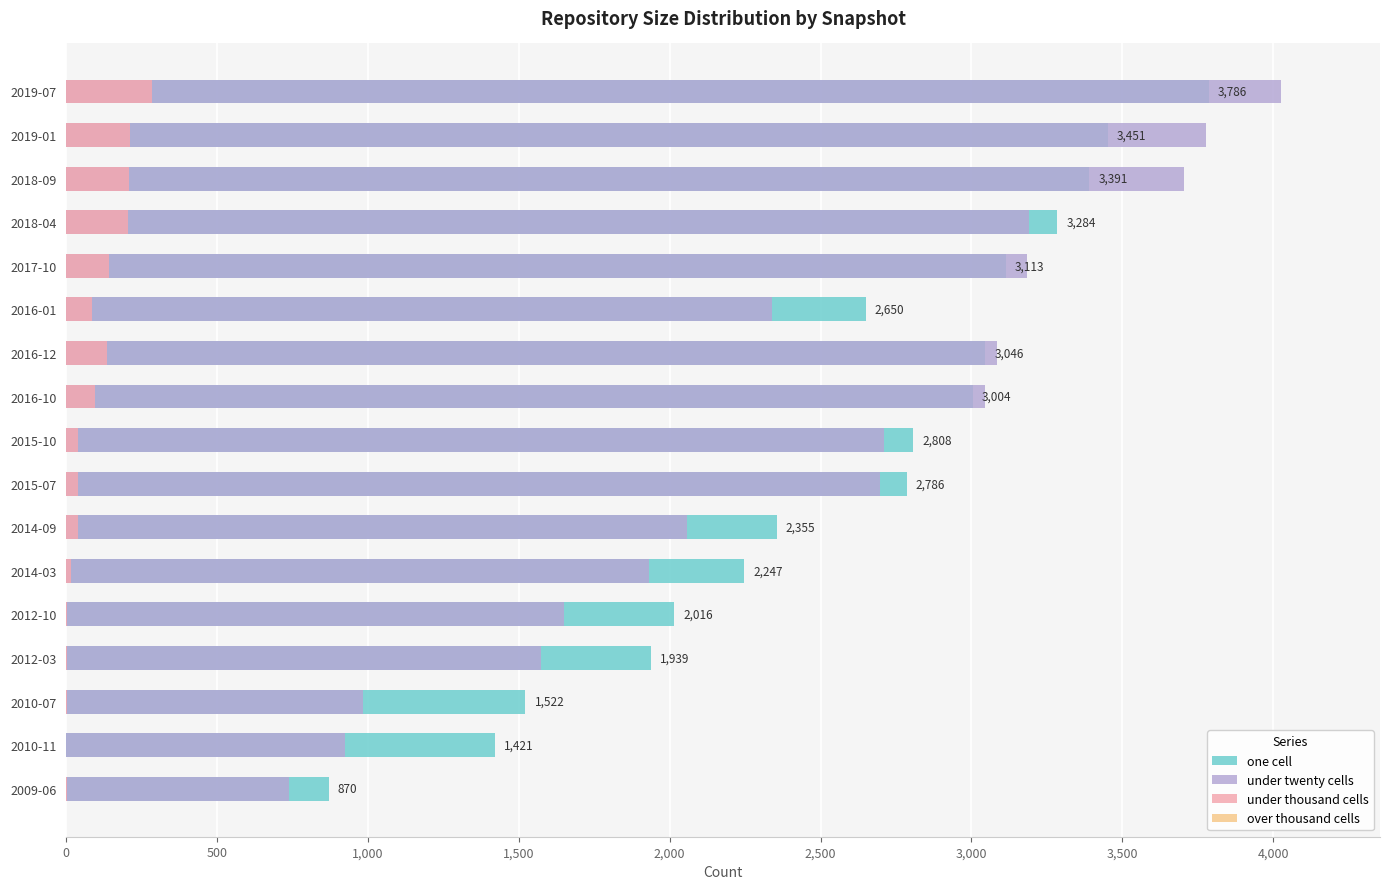

Which has a higher value, 2016-01 or 2018-09?

2018-09